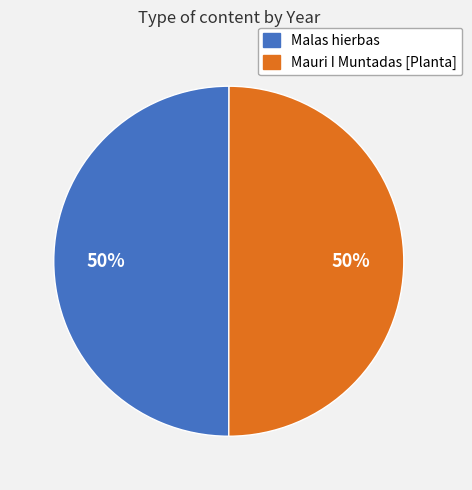

Combined, do Mauri I Muntadas [Planta] and Malas hierbas account for over 50%?

Yes